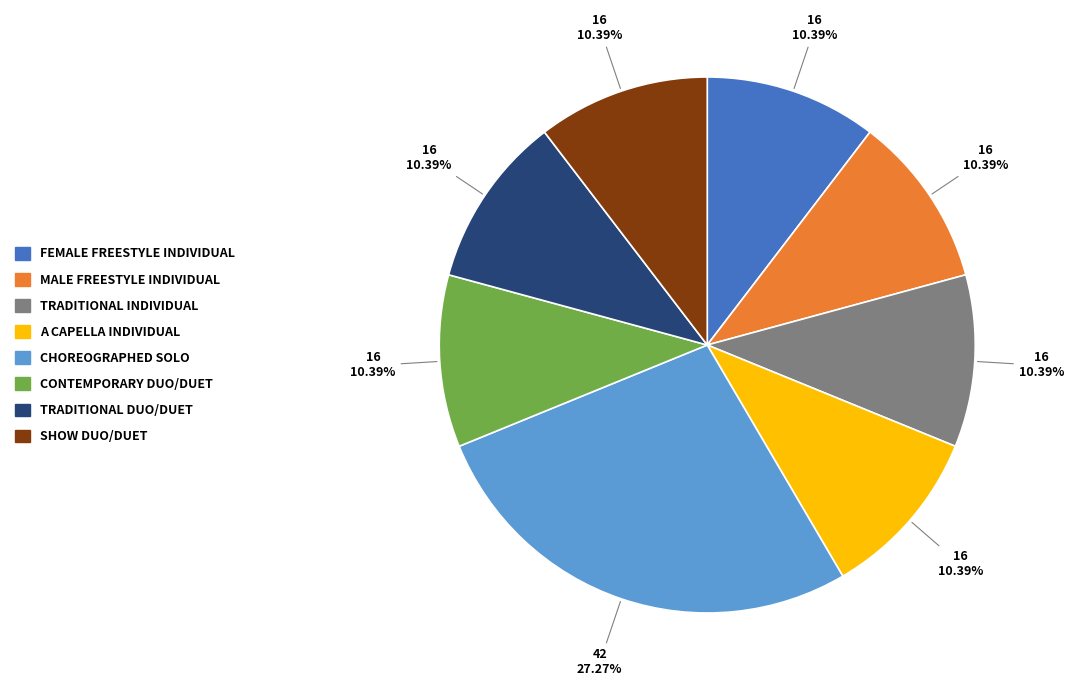

Does any single category account for the majority?

No